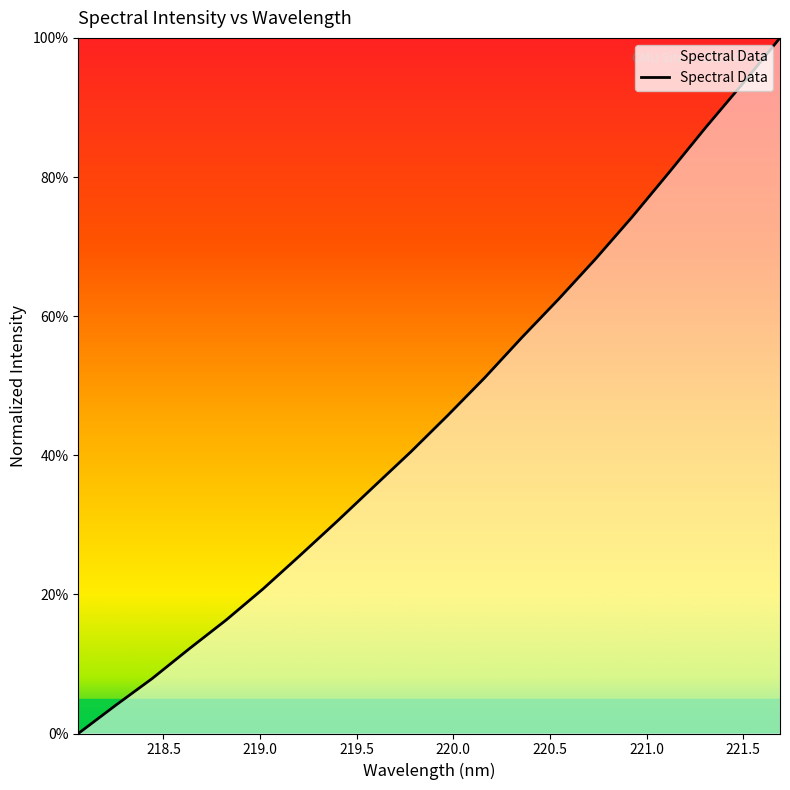

How many values exceed 45?

10